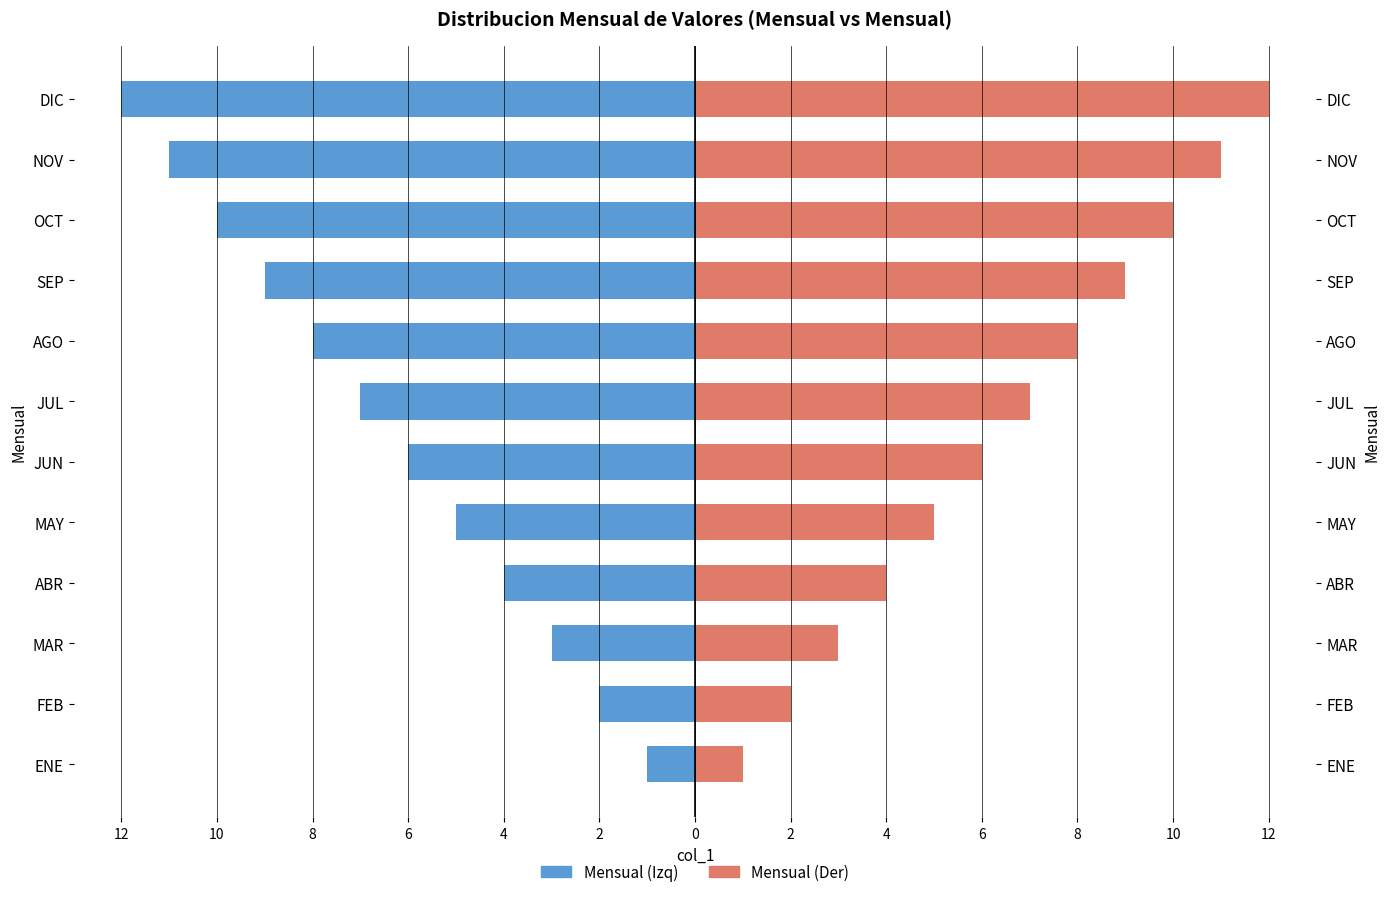

Reading left to right, extract all data points from this chart.

Mensual (Izq): -1	-2	-3	-4	-5	-6	-7	-8	-9	-10	-11	-12
Mensual (Der): 1	2	3	4	5	6	7	8	9	10	11	12